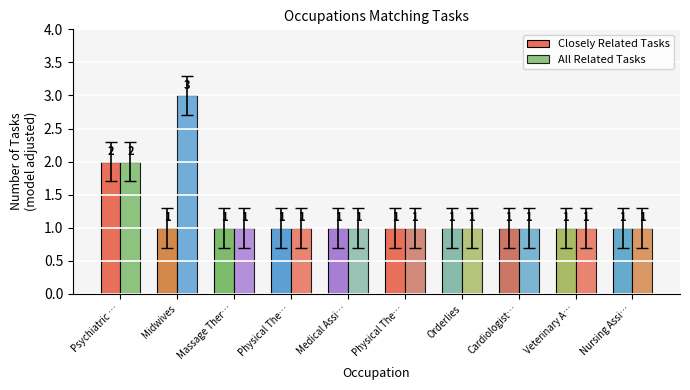

How many bars are there in total?

20